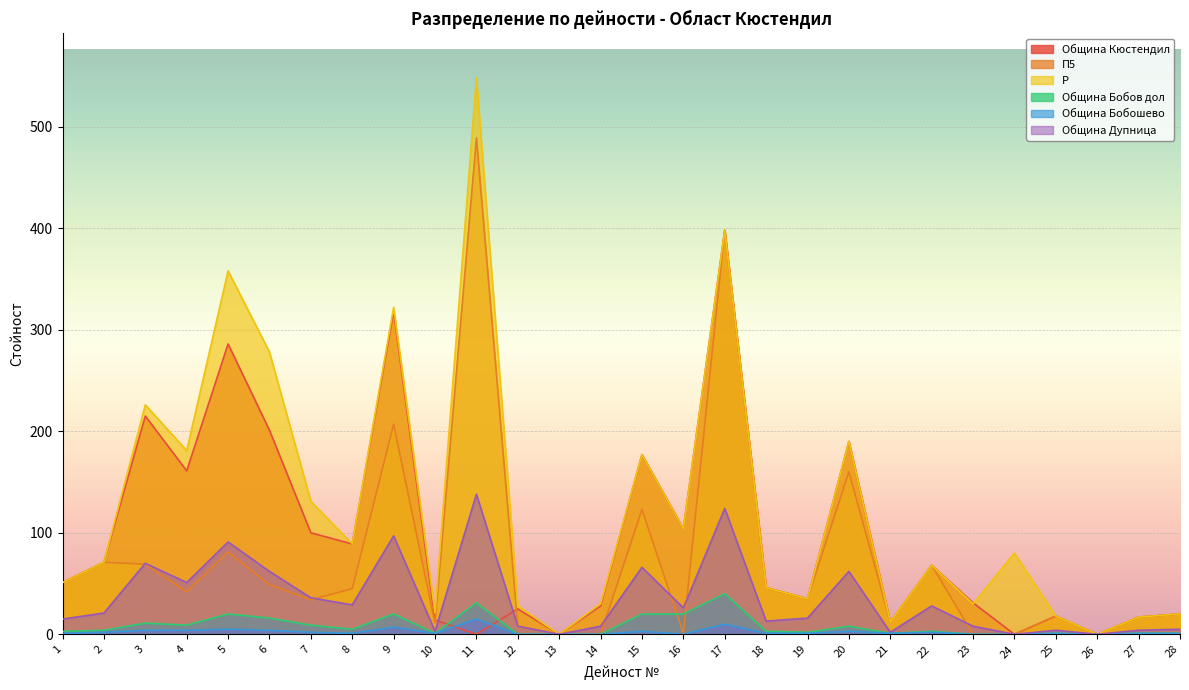

True or false: Община Дупница and Р cross at least once.

False